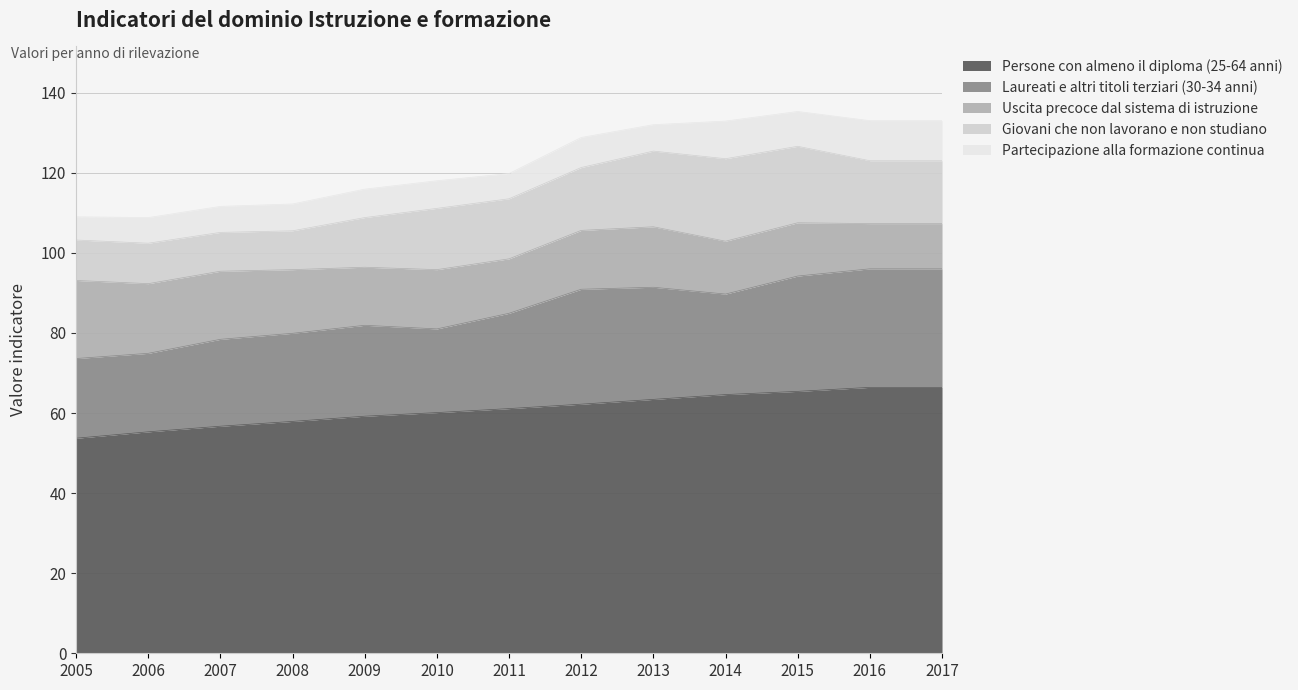

What is the value of the Uscita precoce dal sistema di istruzione point at the 1st from the left?

19.5